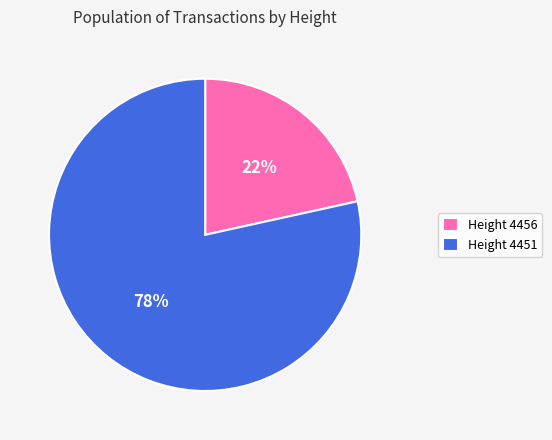

How many segments does this pie chart have?

2